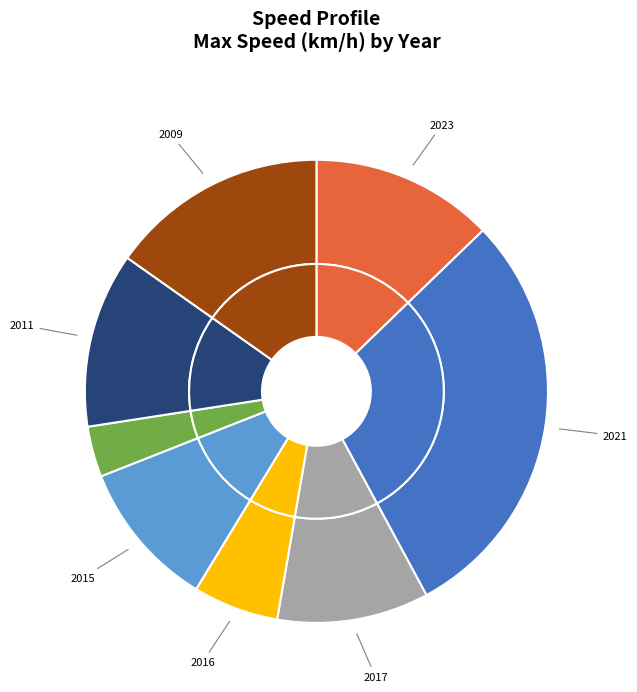

How many slices are in this pie chart?

8